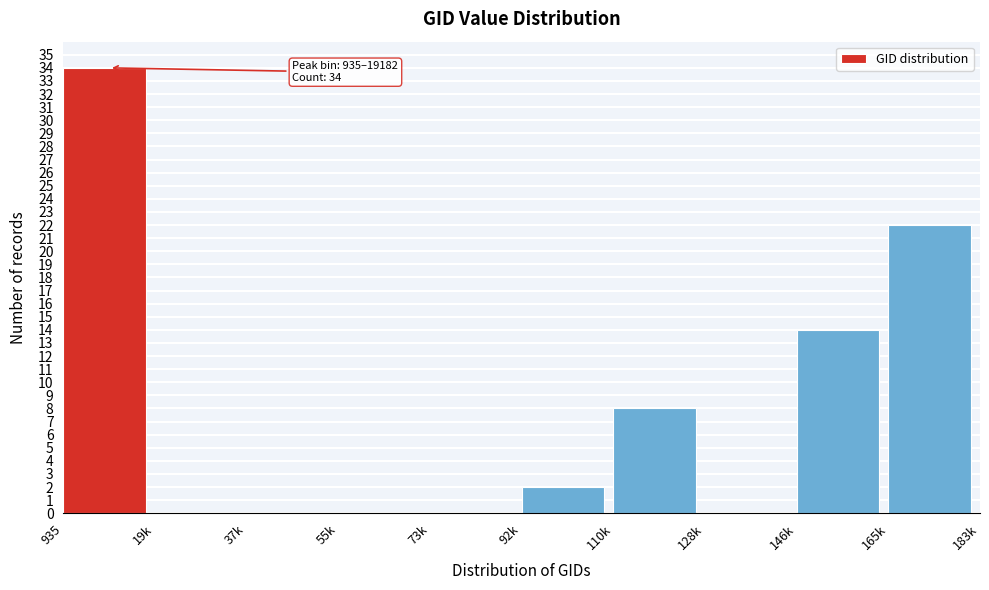

Reading right to left, what are all the values shown in this chart?

165k=22	146k=14	128k=0	110k=8	92k=2	73k=0	55k=0	37k=0	19k=0	935=34